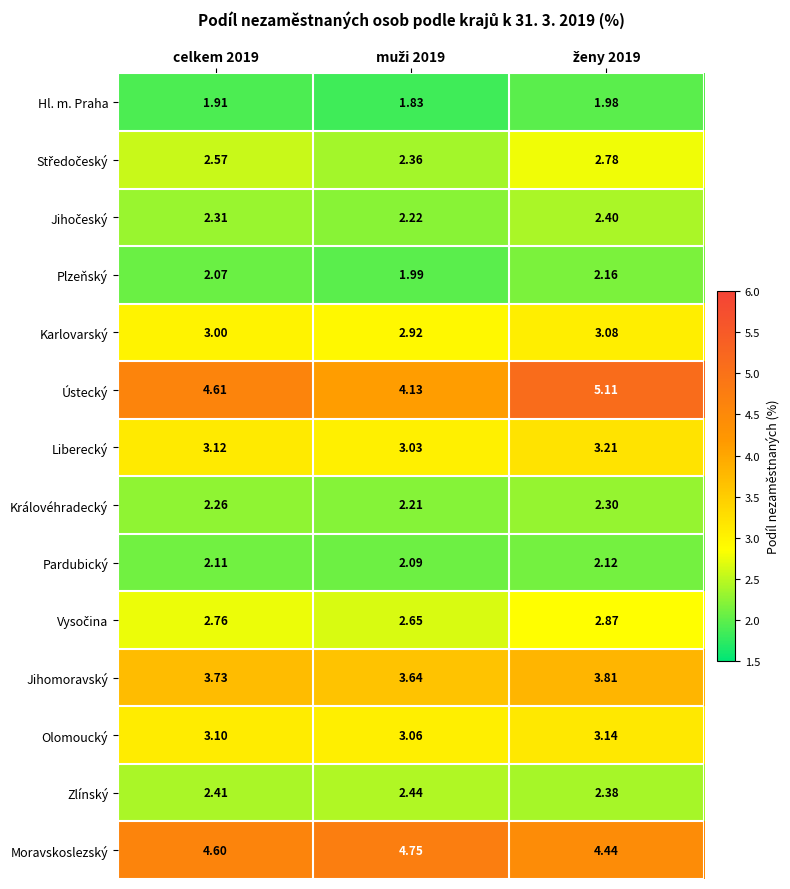

Count the number of categories in the chart.

3